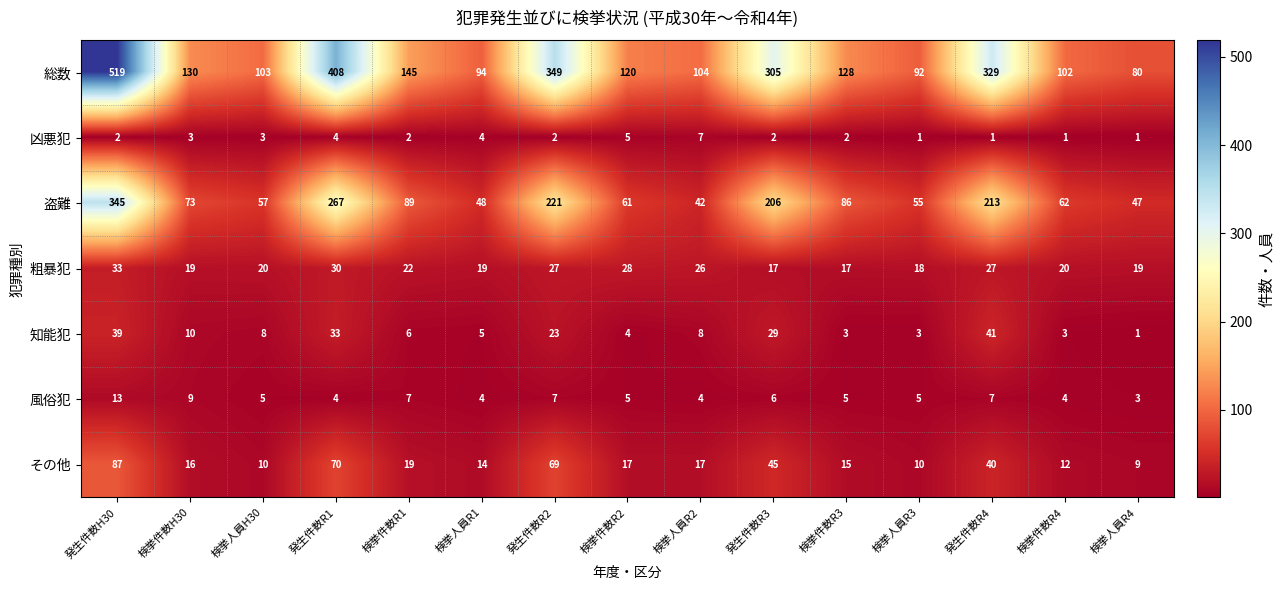

What is the difference between the 知能犯 values at 検挙人員R2 and 検挙件数R2?

4